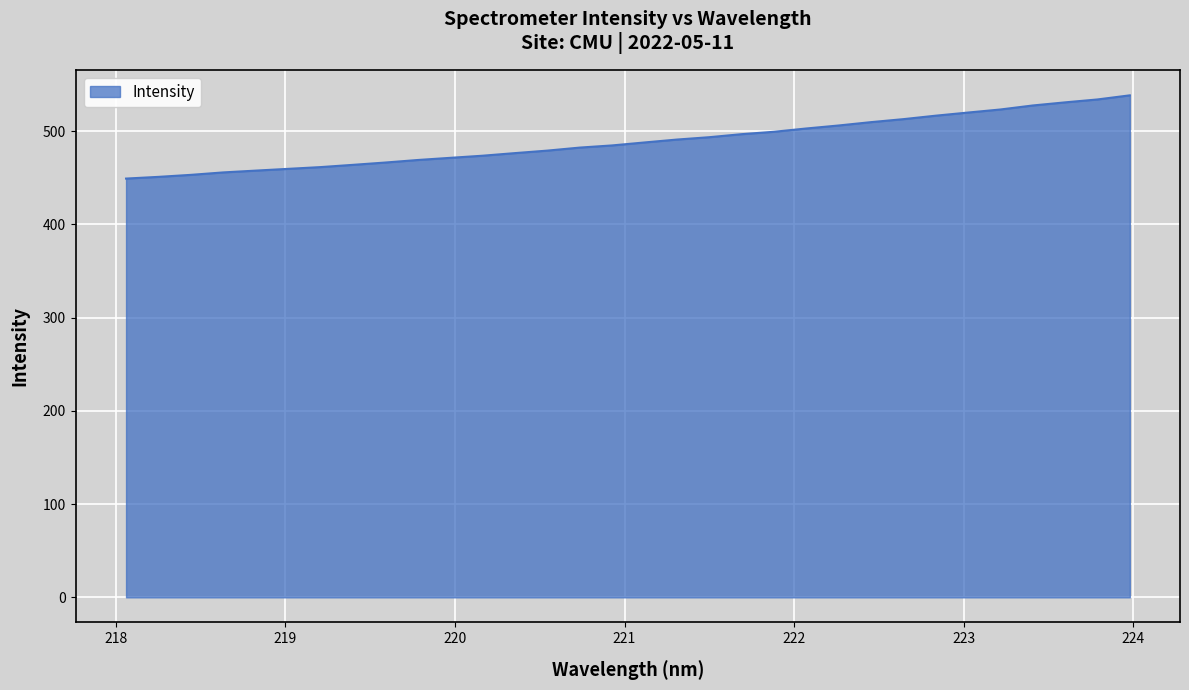

What is the minimum value shown in the chart?

449.0